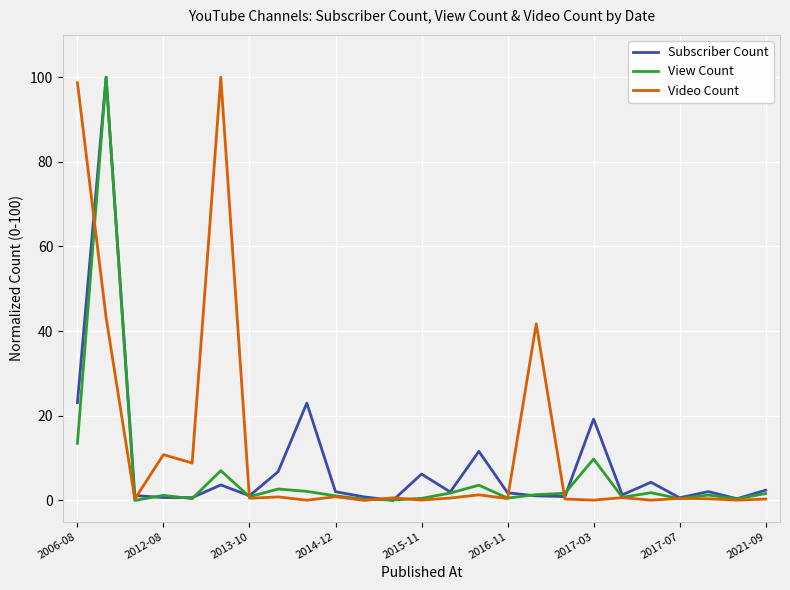

At how many categories does at least one series exceed 56?

3